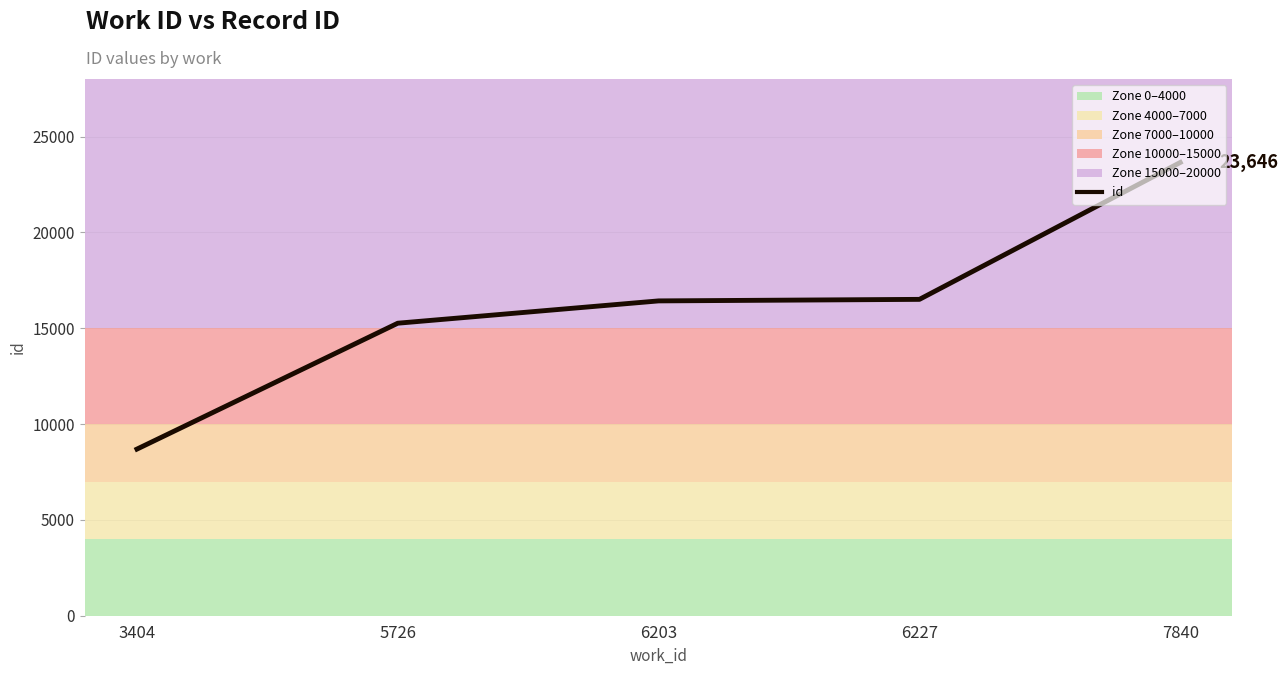

What value does the data have at 7840?

23646